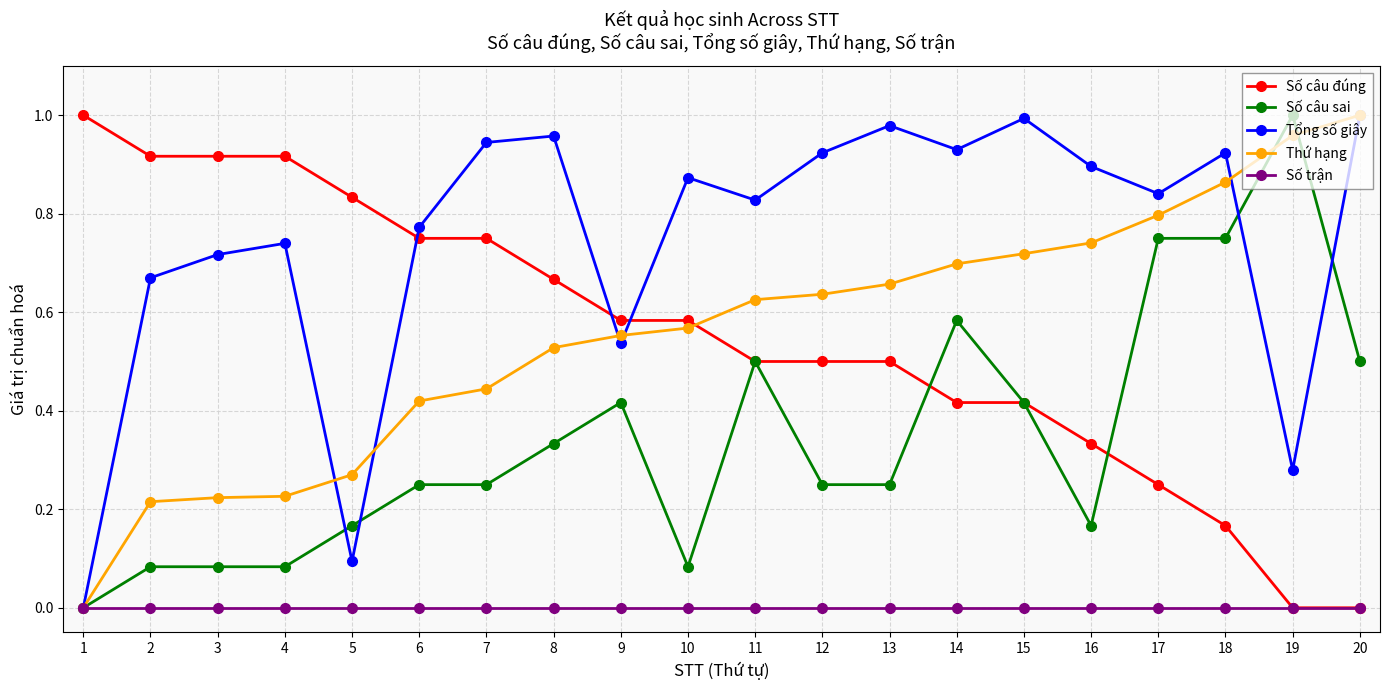

Between 1 and 3, which series saw the biggest shift?

Tổng số giây